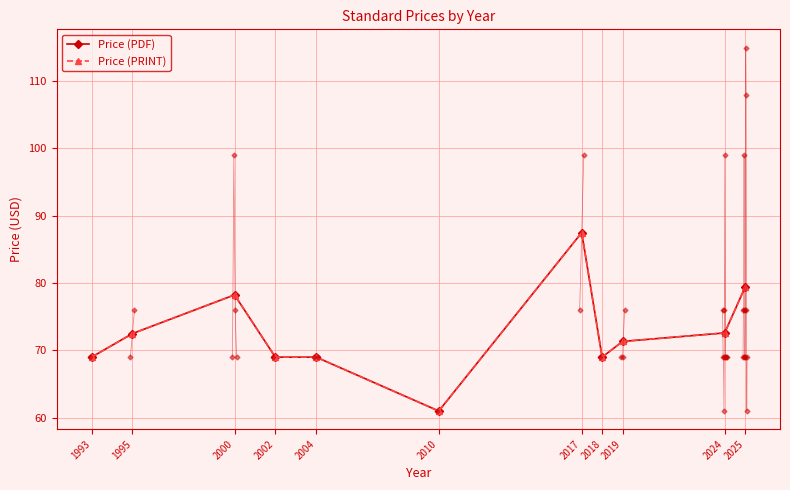

How many values in the Price (PDF) series exceed 71?

6